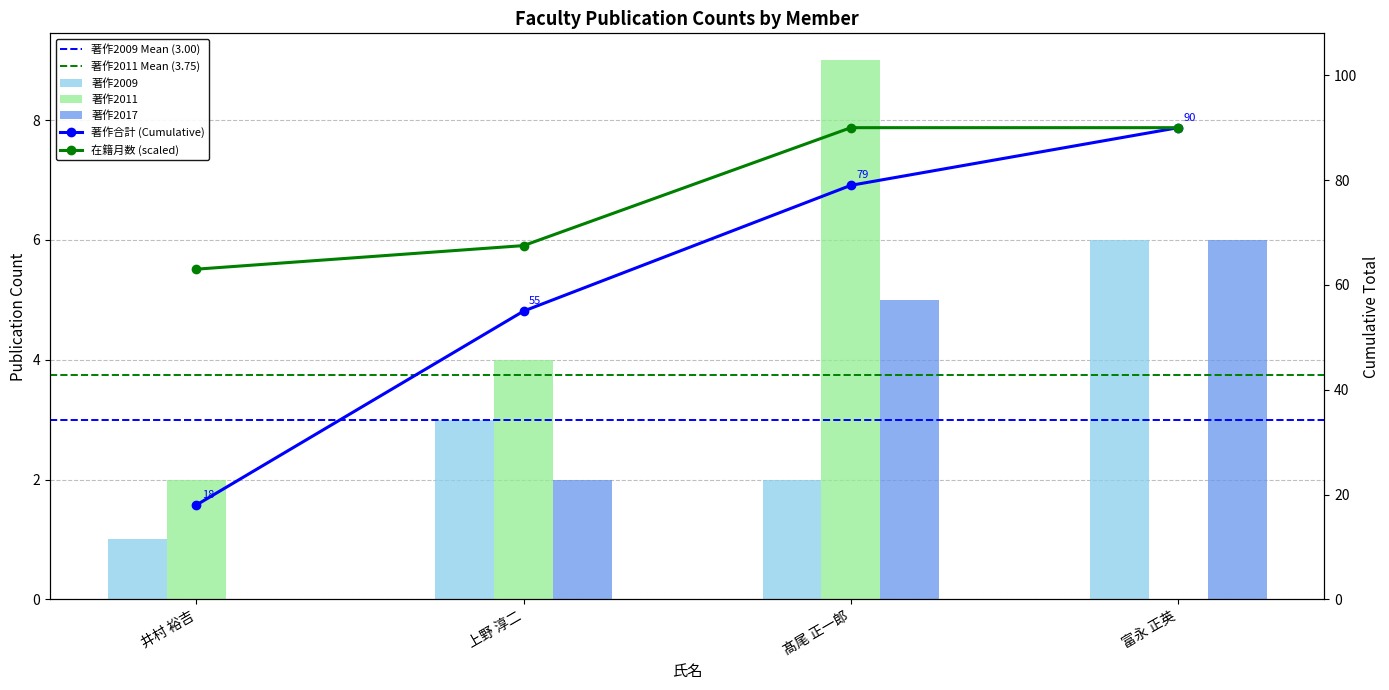

What is the label of the 4th bar from the right?

井村 裕吉